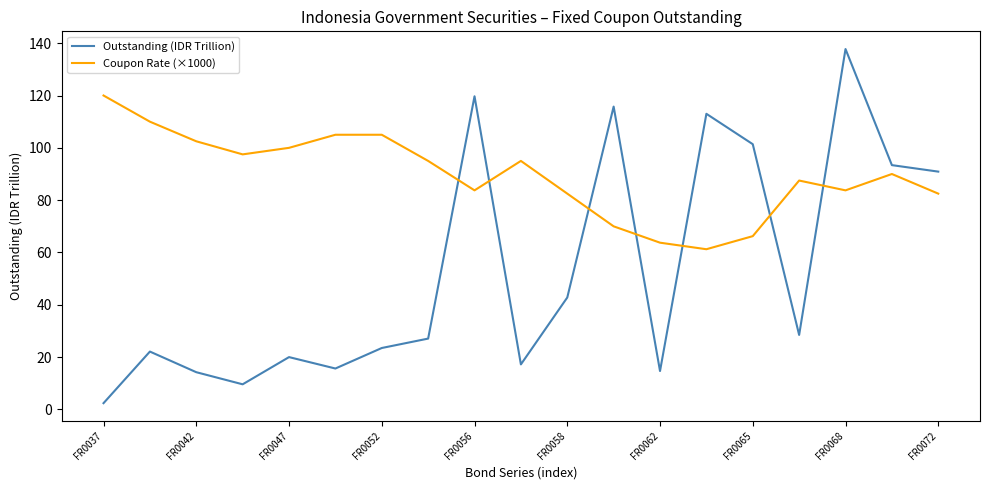

How many values in the Outstanding (IDR Trillion) series exceed 27?

10